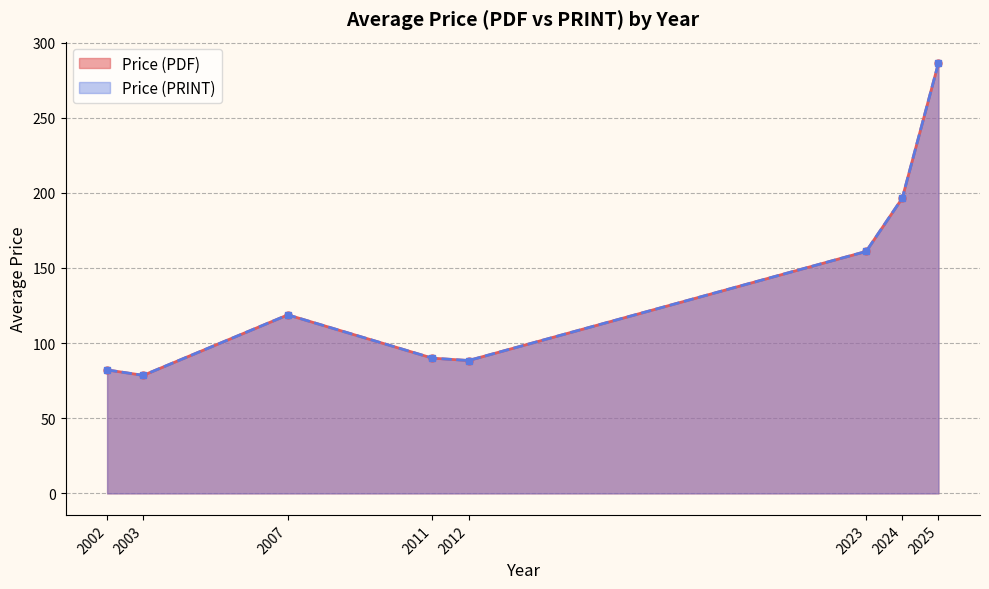

Between 2025 and 2025, which is larger?

2025